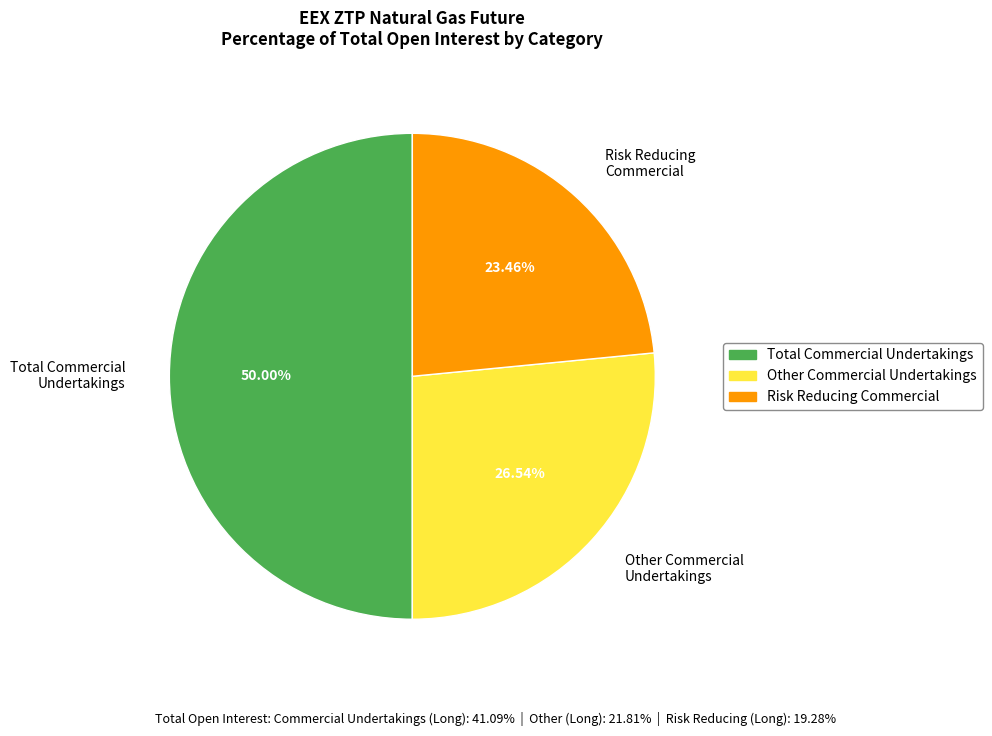

Do Other Commercial Undertakings and Total Commercial Undertakings together represent more than half of the pie?

Yes